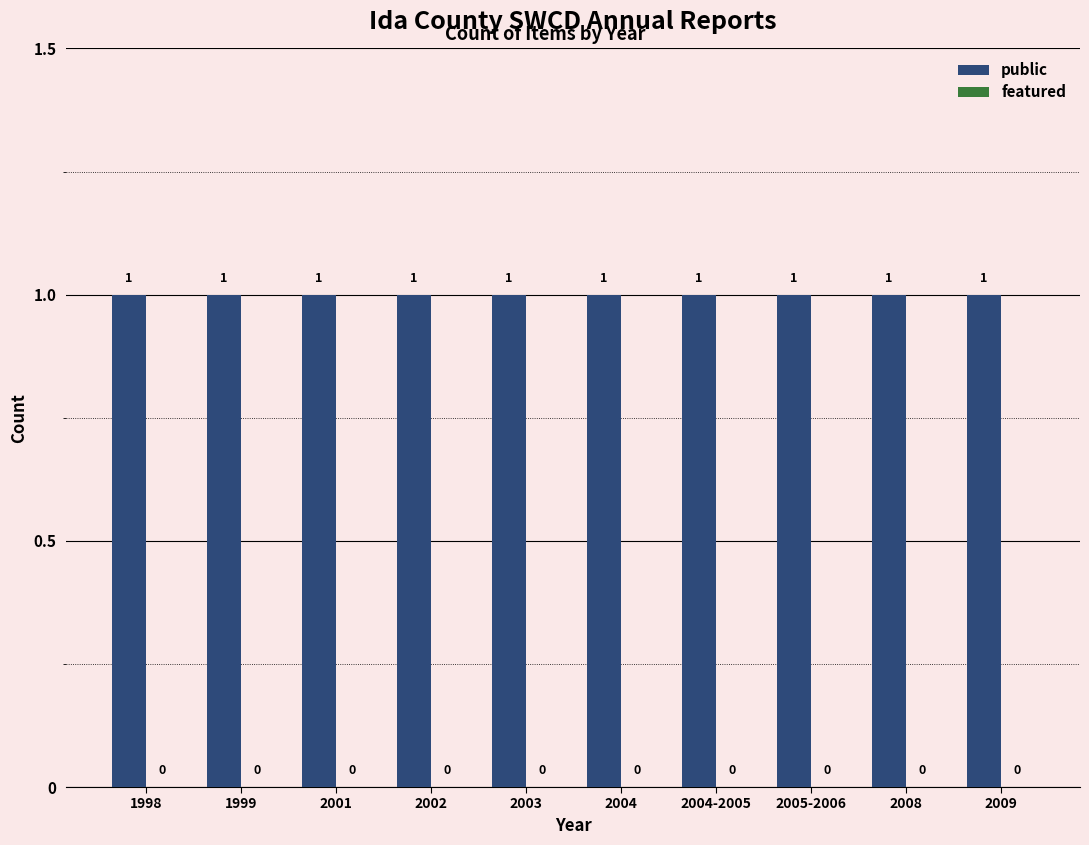

Reading left to right, transcribe all the data shown in this chart.

public: 1998=1	1999=1	2001=1	2002=1	2003=1	2004=1	2004-2005=1	2005-2006=1	2008=1	2009=1
featured: 1998=0	1999=0	2001=0	2002=0	2003=0	2004=0	2004-2005=0	2005-2006=0	2008=0	2009=0